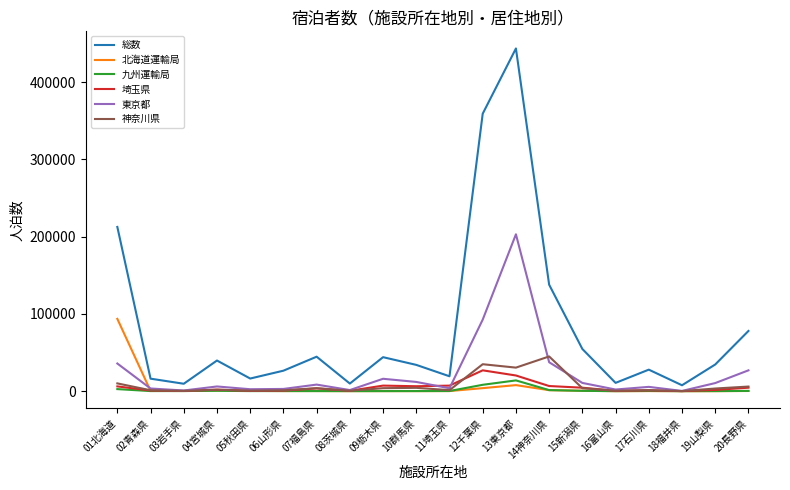

At which category is the sum across all series the highest?

13東京都